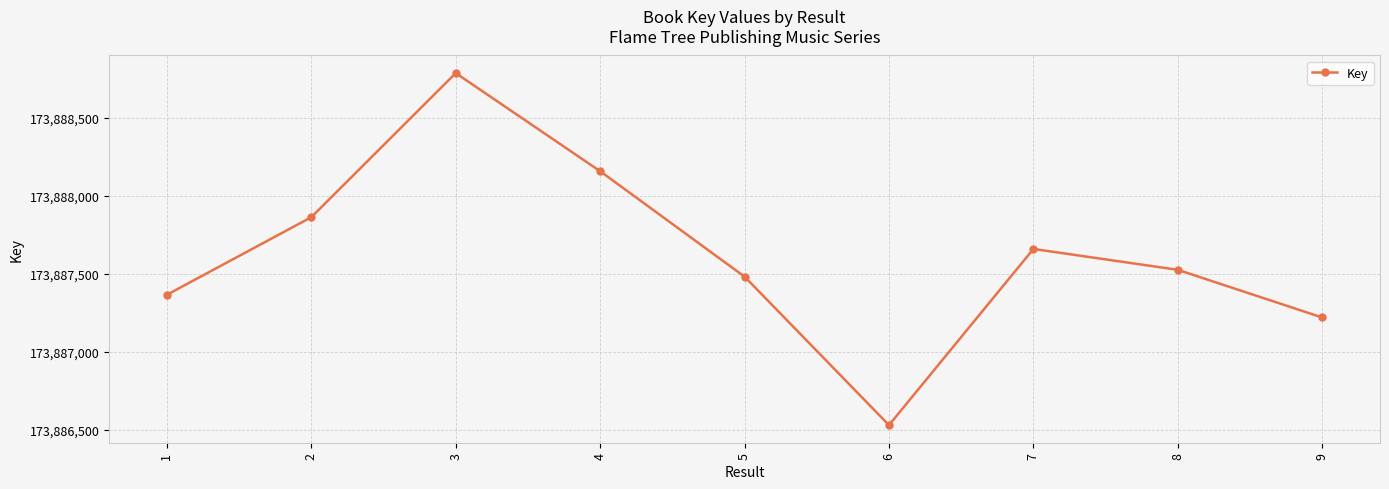

What value does the data have at 2?

173887864